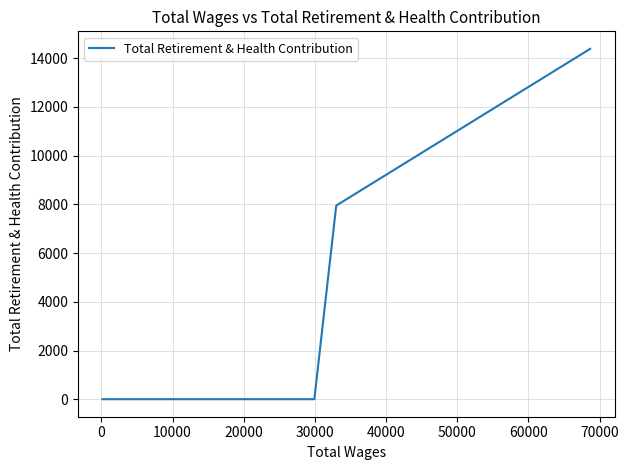

True or false: the data shows 0 at 20000.

True